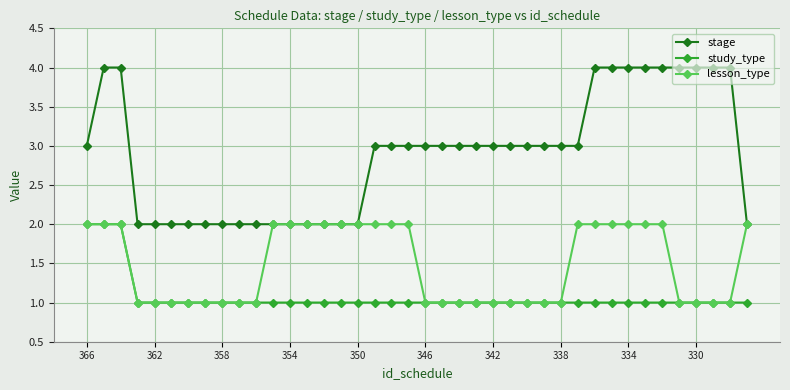

Rank the series by their average value, from lowest to highest.

study_type, lesson_type, stage